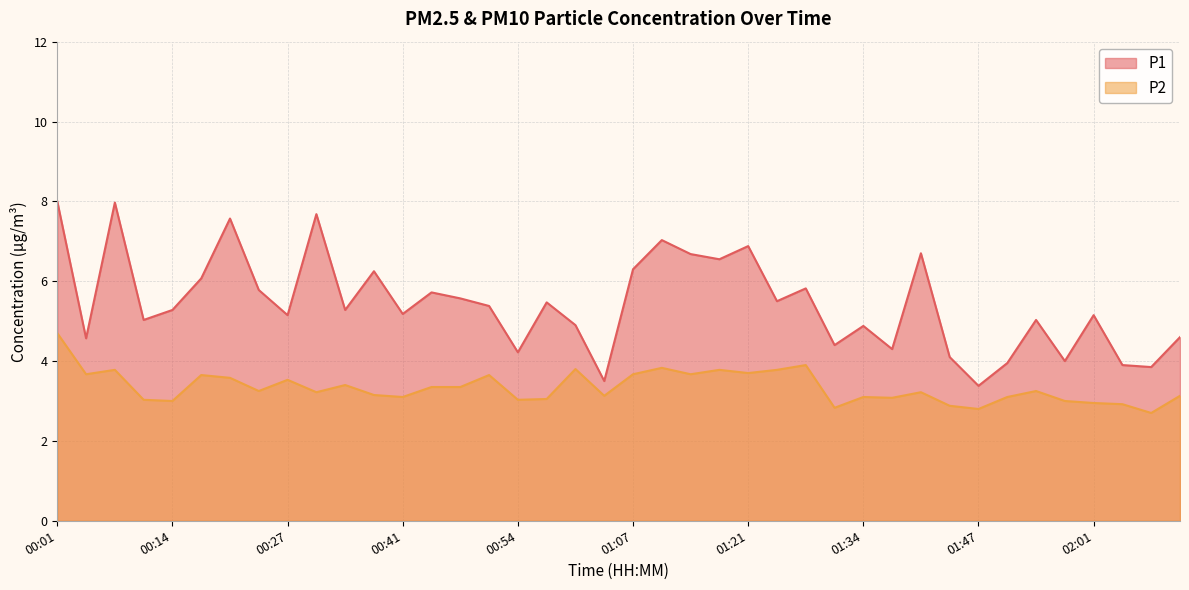

At which label does P2 reach its peak?

00:01